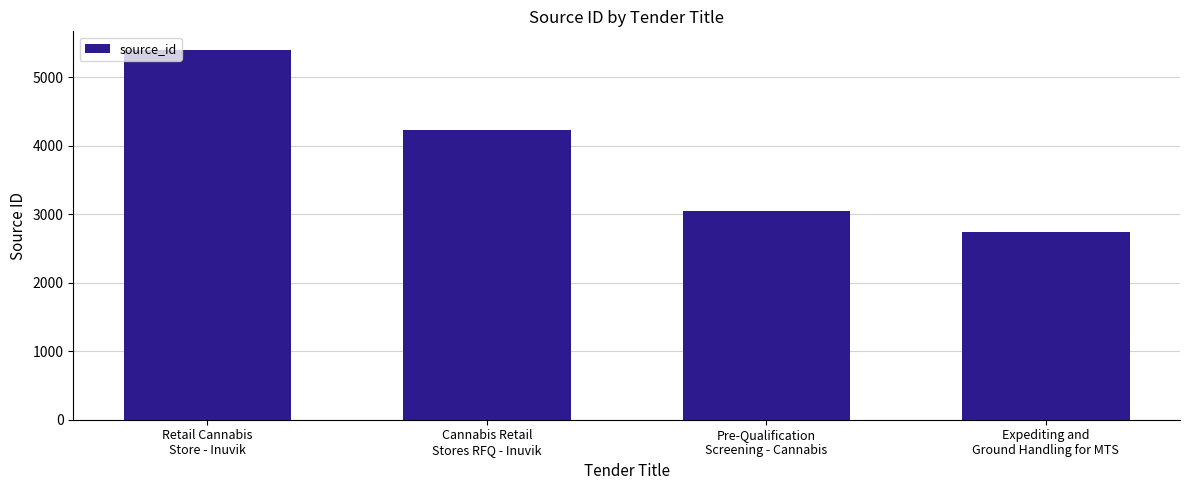

What is the value of the 3rd bar from the left?

3045